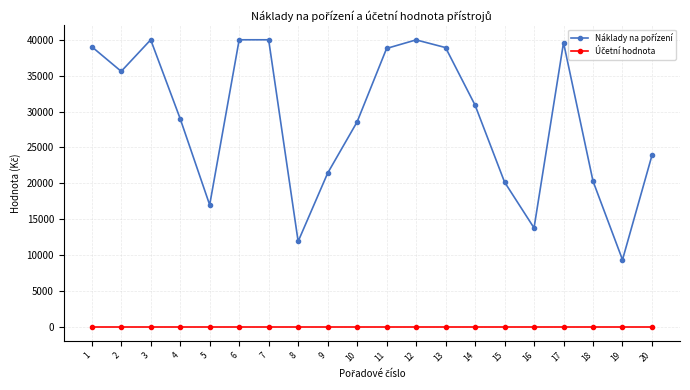

What is the spread (max minus min) of values at 1?

39037.6